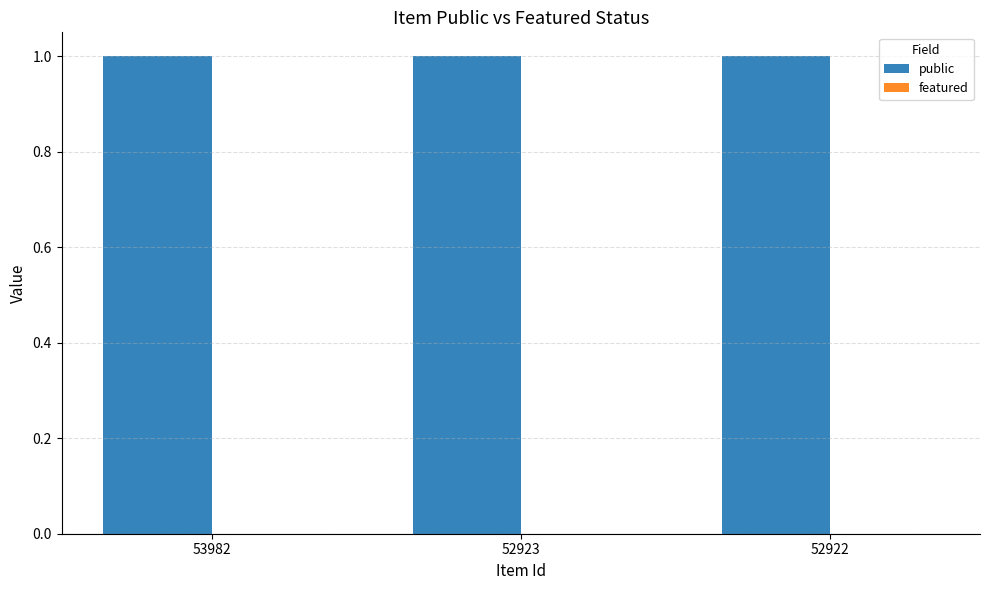

Which series changed the most between 53982 and 52923?

public